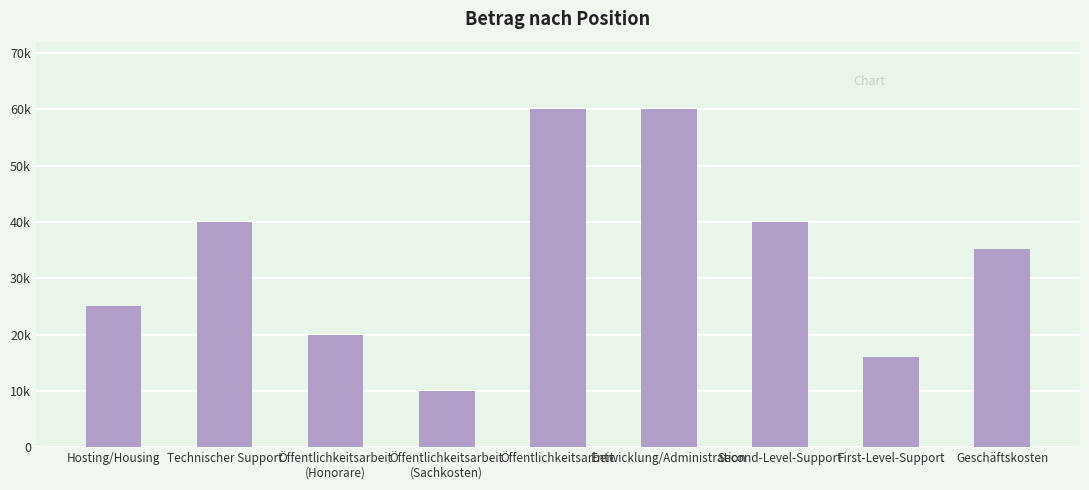

Does the chart contain any negative values?

No